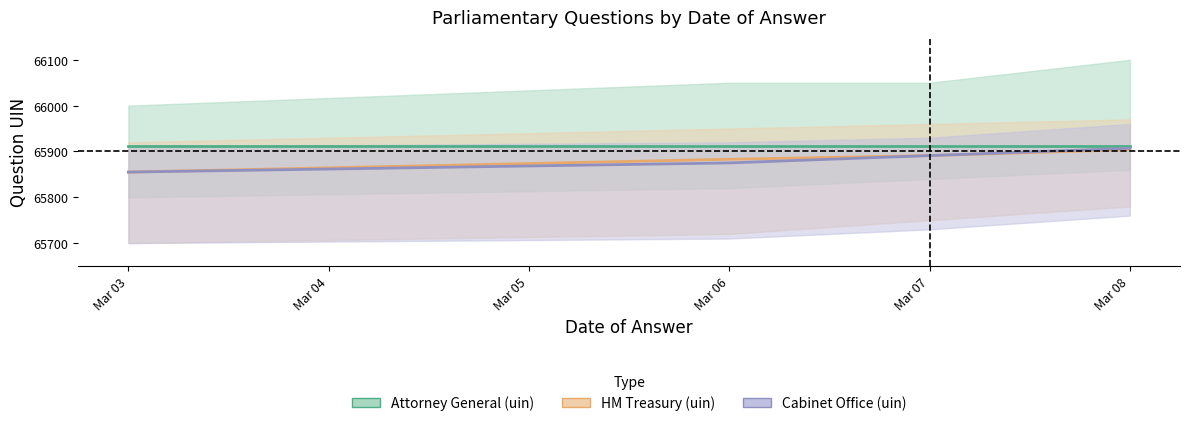

Does the chart display data point markers on the line(s)?

No